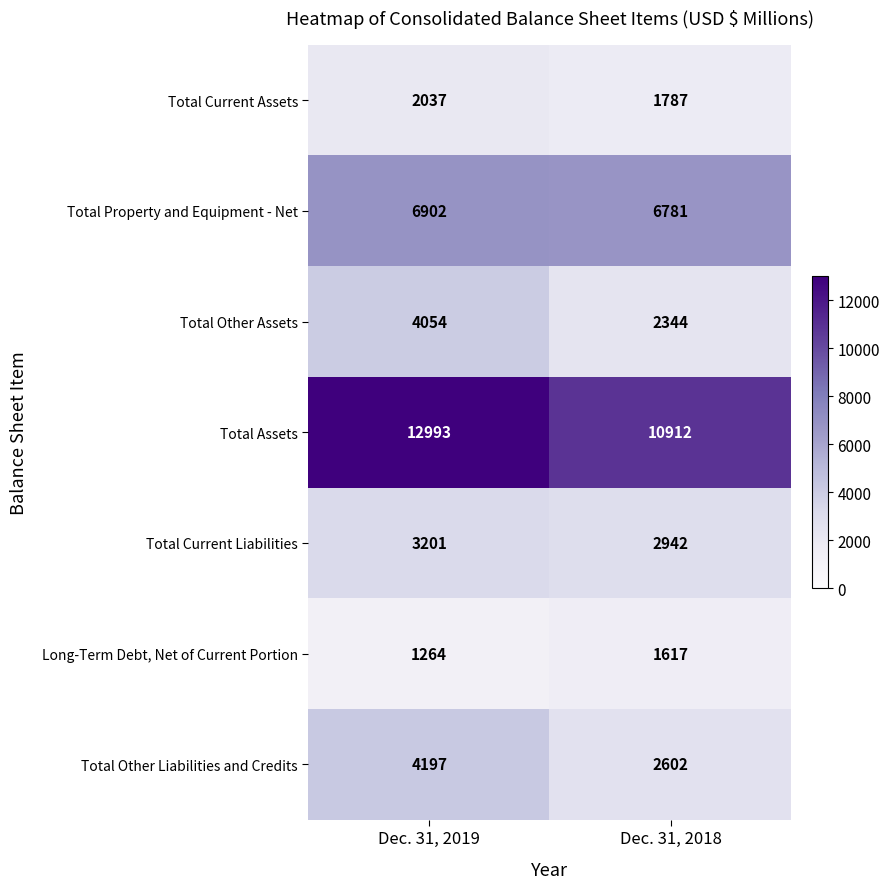

Between Dec. 31, 2019 and Dec. 31, 2018, which series saw the biggest shift?

Total Assets